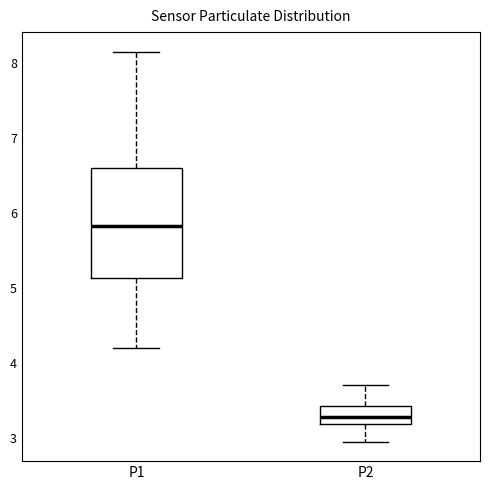

Reading left to right, transcribe this box plot: for each box, give where its median line is, the range the box spans, and where its two whiskers end, as read against the y-axis. The values are not printed on the chart, so give them approximately, as read against the axis.

P1: median 5.8, box 5.1 to 6.6, whiskers 4.2 to 8.2
P2: median 3.3, box 3.2 to 3.4, whiskers 3.0 to 3.7